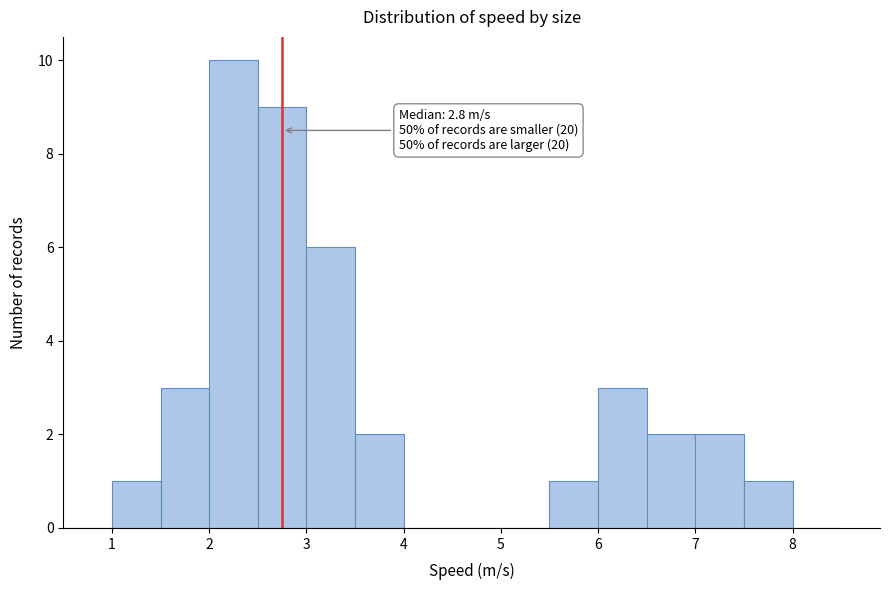

Which range on the x-axis has the tallest bar?

2.0 to 2.5